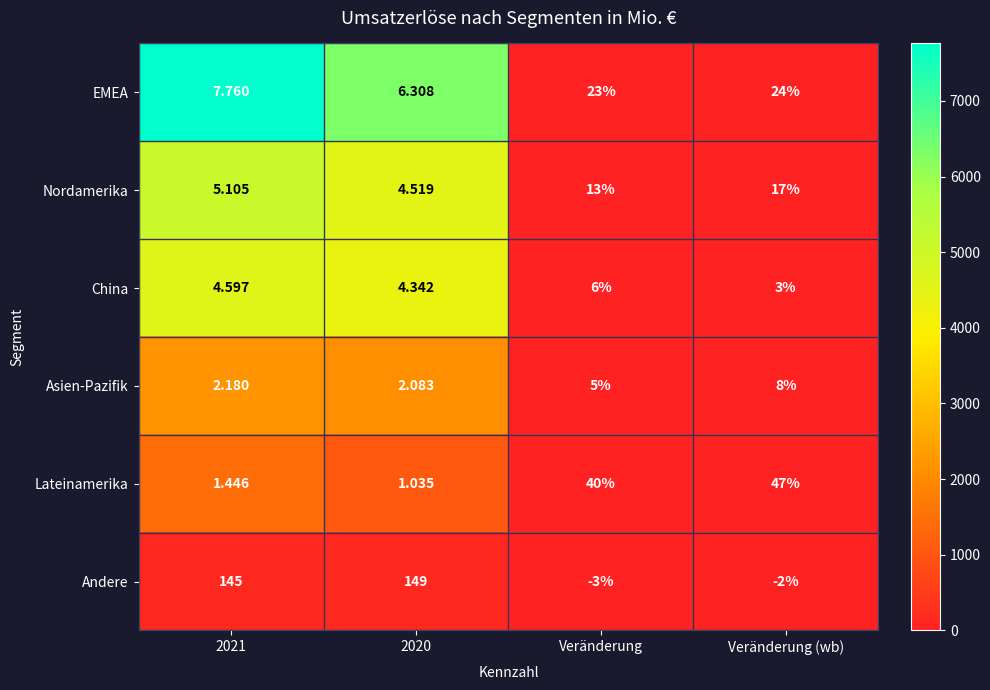

Which series has the widest spread of values?

Andere